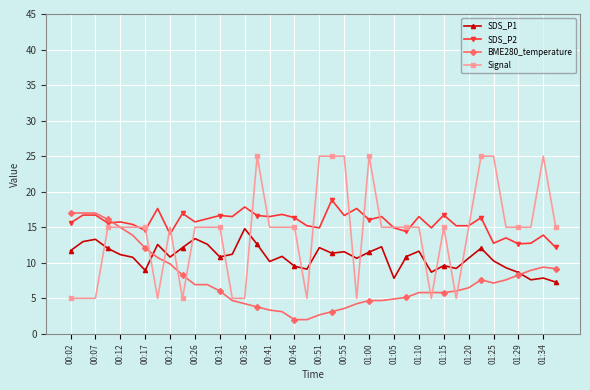

List the series in order of their overall mean, lowest first.

BME280_temperature, SDS_P1, Signal, SDS_P2